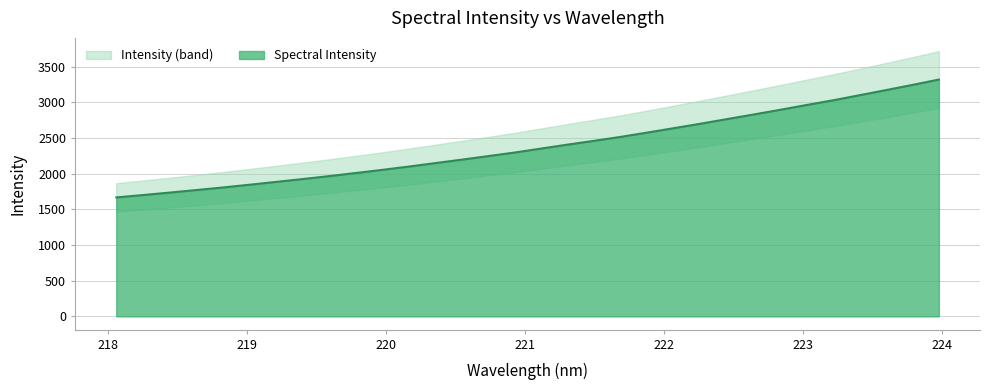

Is it true that the value at 223.2172 is 4908.3?

False